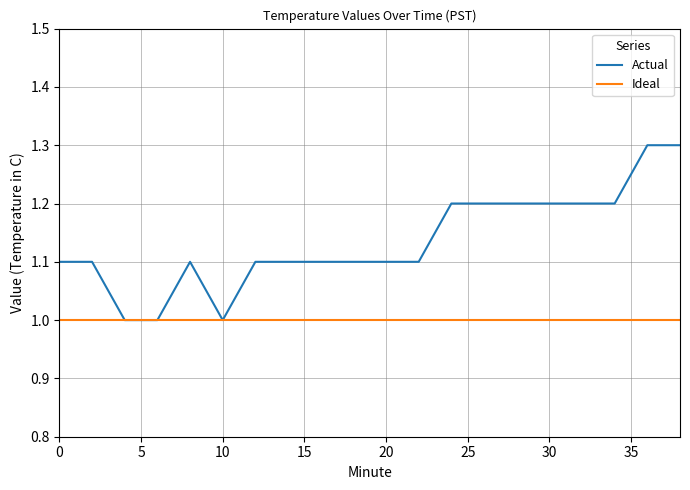

What is the highest value of the Actual series?

1.3